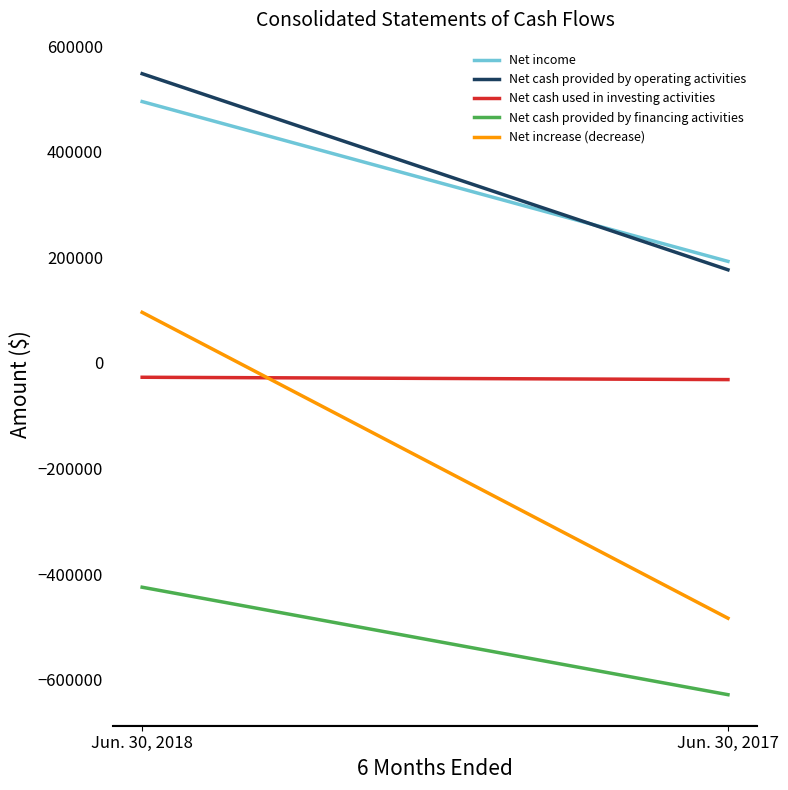

Reading left to right, what are all the values shown in this chart?

Net income: 494841	192268
Net cash provided by operating activities: 547582	176326
Net cash used in investing activities: -27144	-31581
Net cash provided by financing activities: -424691	-628138
Net increase (decrease): 95747	-483393